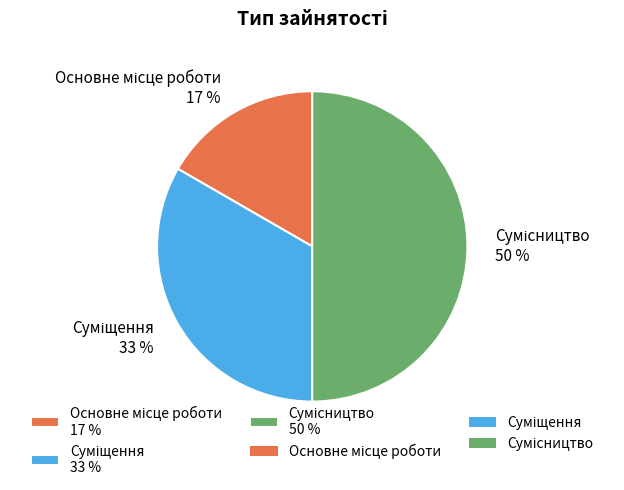

To the nearest percent, what is the average slice percentage?

33%